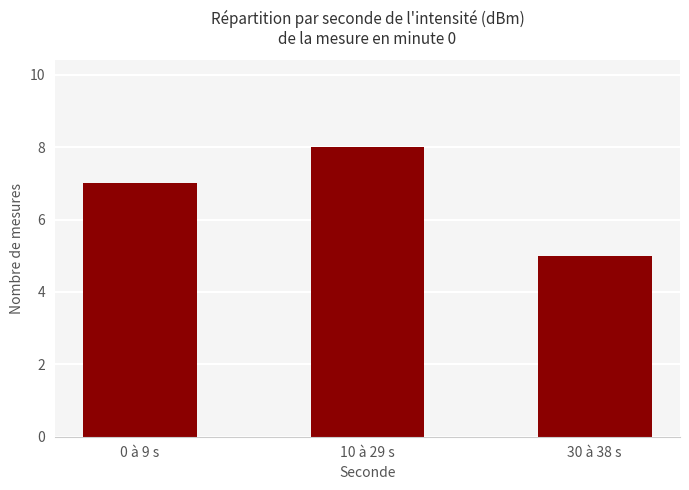

Rank the categories by value from highest to lowest.

10 à 29 s, 0 à 9 s, 30 à 38 s